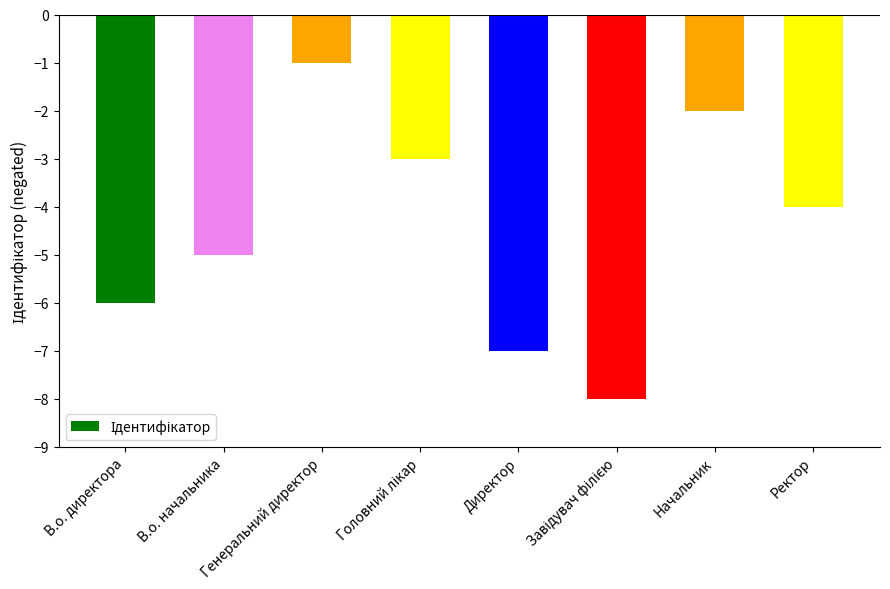

True or false: the data shows -3 at В.о. начальника.

False